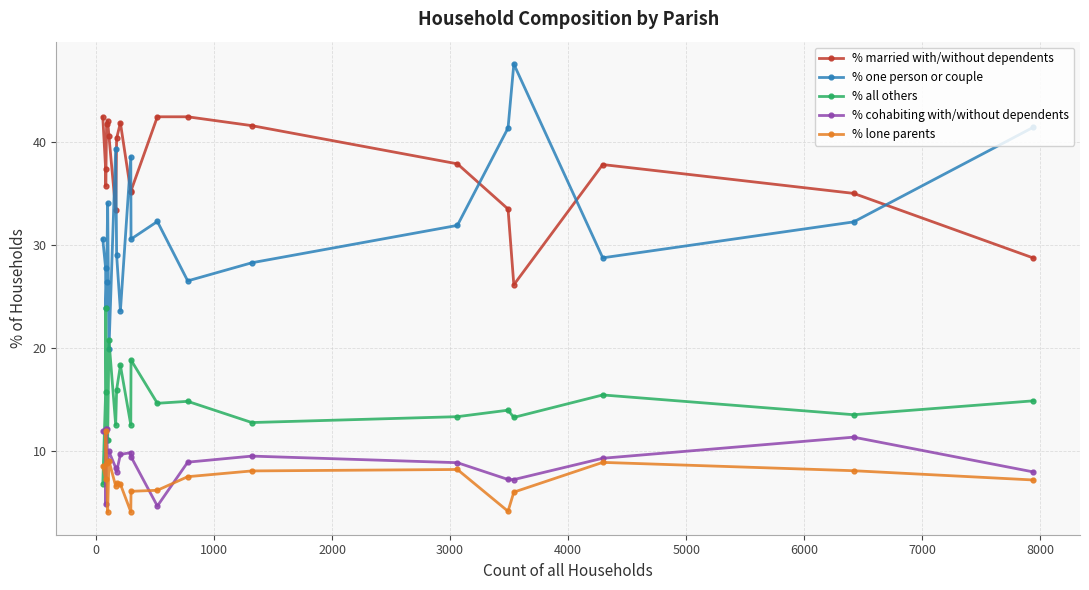

Which series has the largest range (max minus min)?

% one person or couple